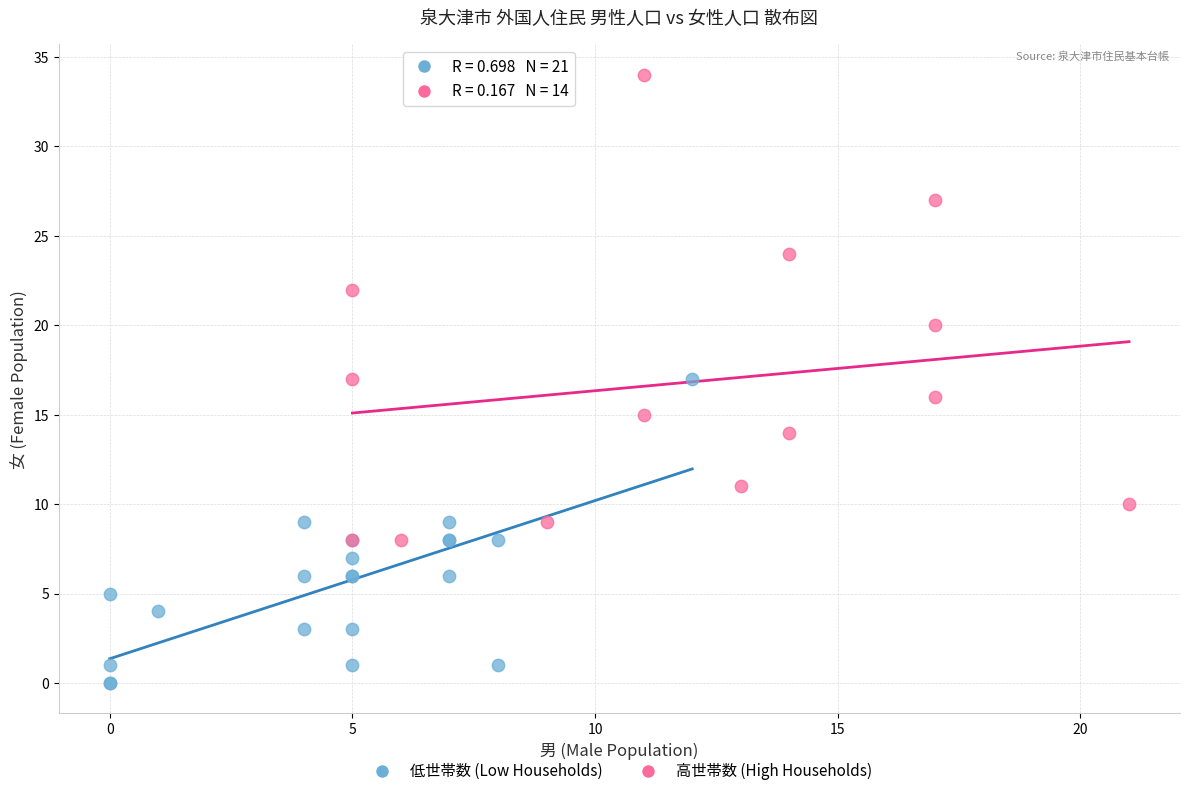

Which series contains the highest Y value?

高世帯数 (High Households)